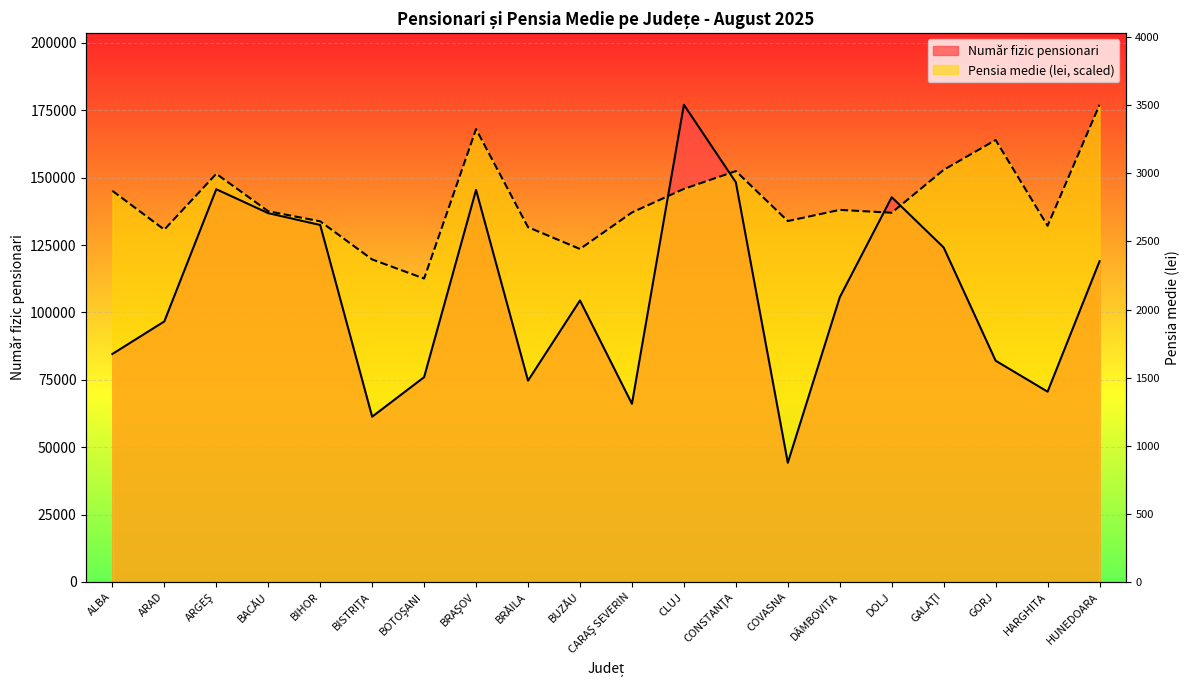

The value of Pensia medie (lei) at ARGEŞ is 151422.1. True or false?

True